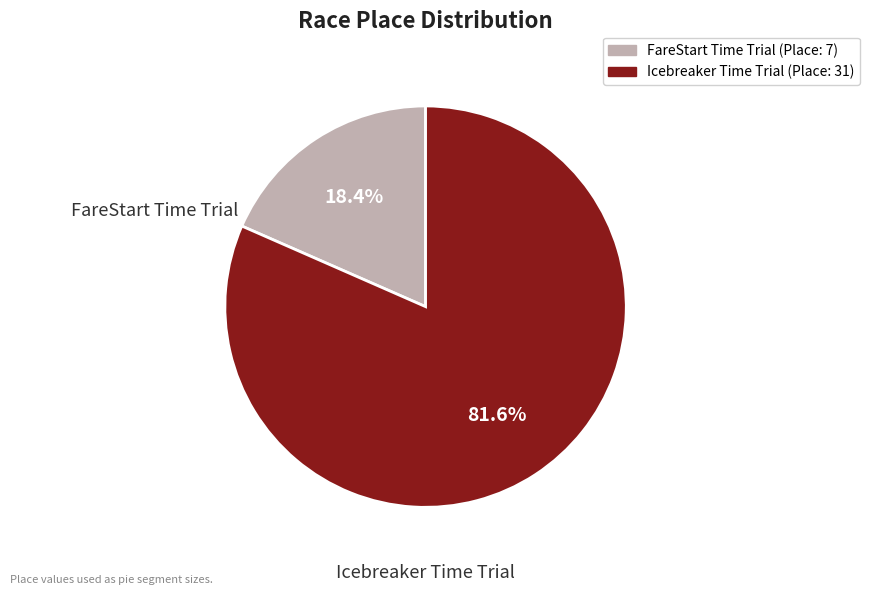

What is the ratio of the value at Icebreaker Time Trial to the value at FareStart Time Trial?

4.4